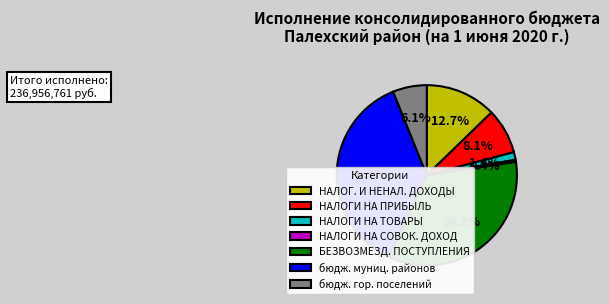

Combined, do НАЛОГИ НА СОВОК. ДОХОД and НАЛОГИ НА ТОВАРЫ account for over 50%?

No